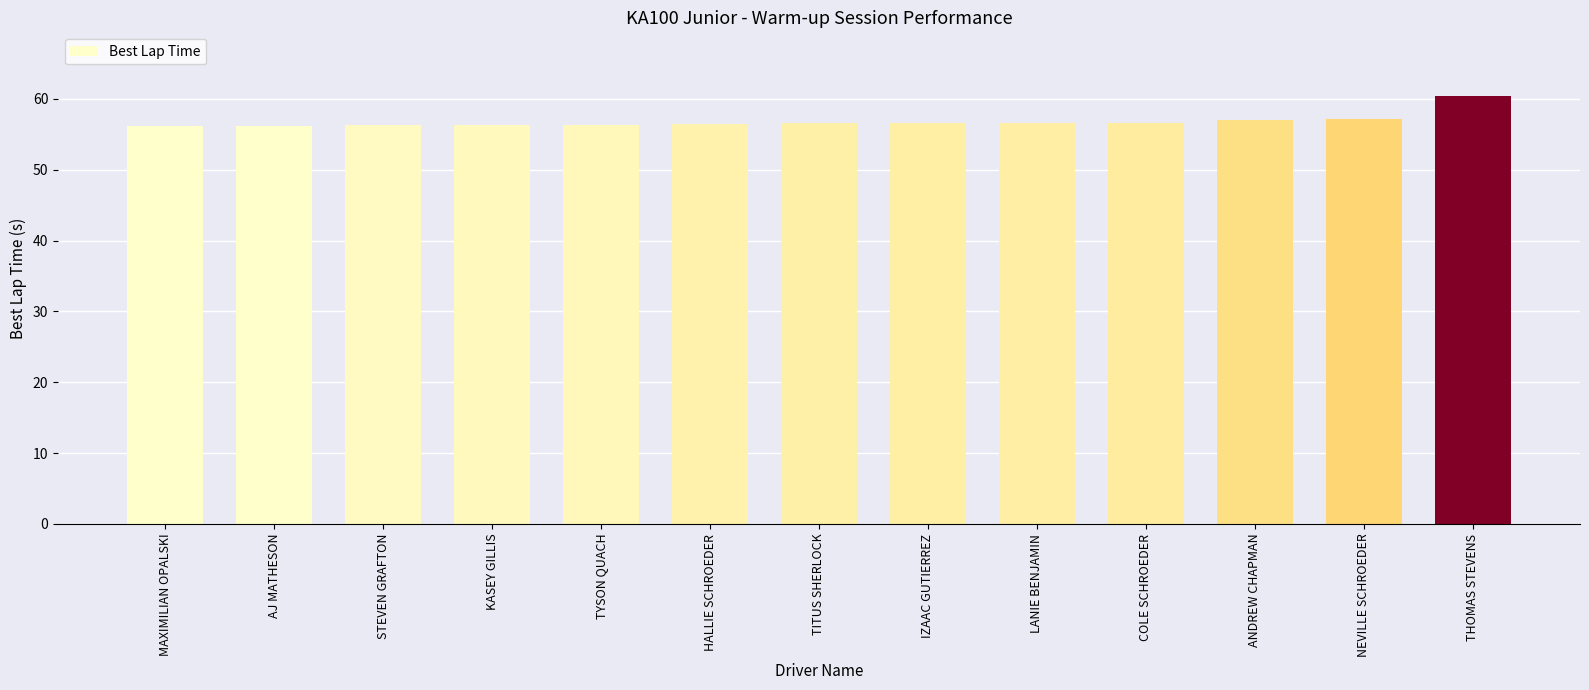

What is the label of the 9th bar from the left?

LANIE BENJAMIN